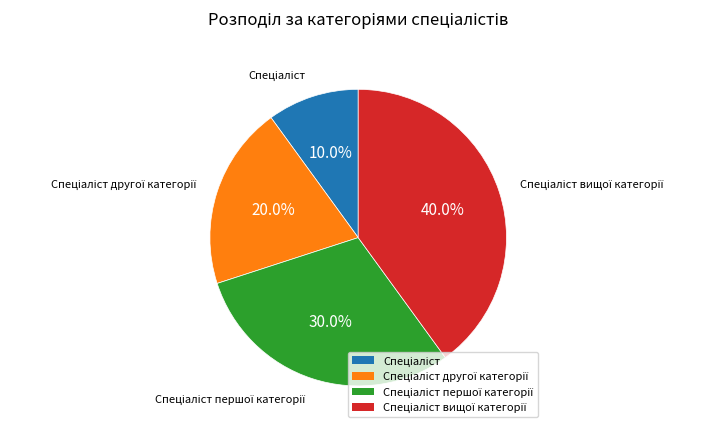

Does any single category account for the majority?

No